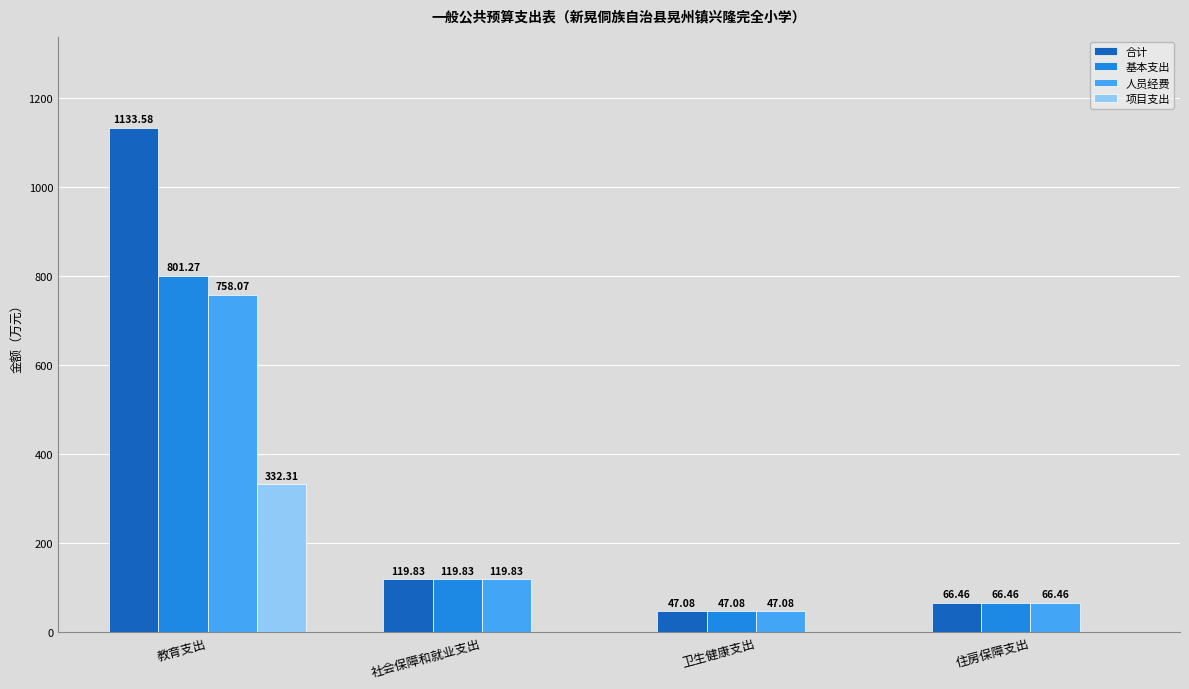

At which label does 合计 first exceed 119?

教育支出